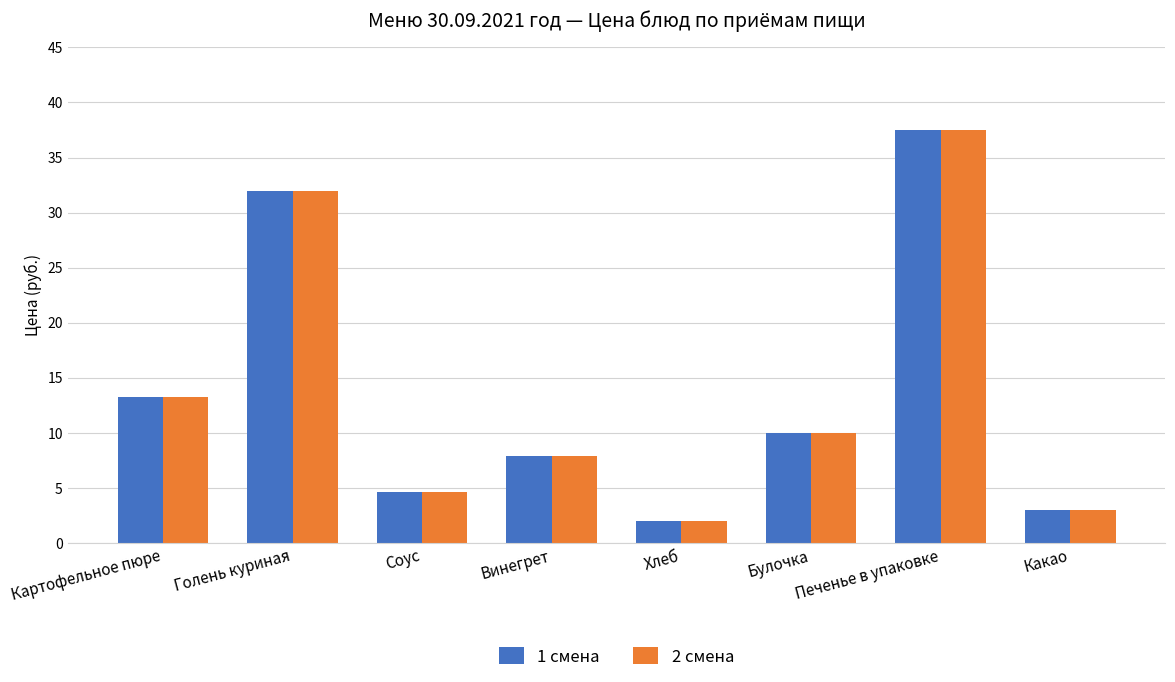

What is the sum of all 2 смена values?

110.3